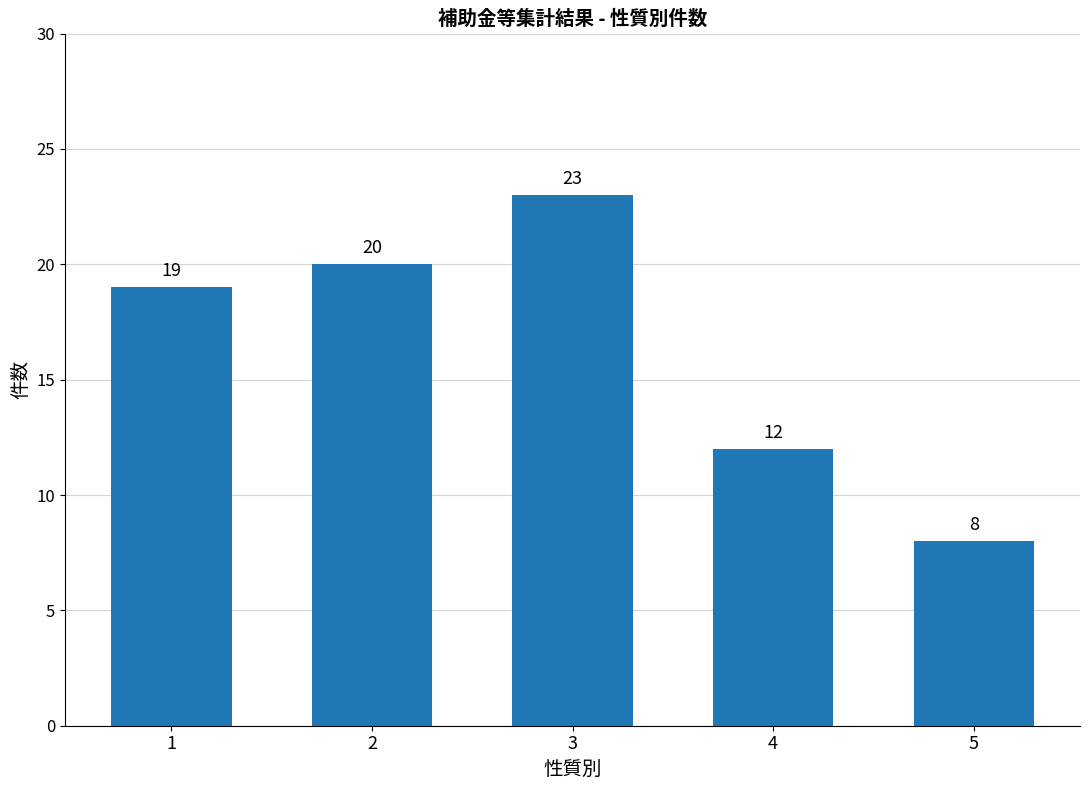

True or false: the data shows 19 at 1.

True